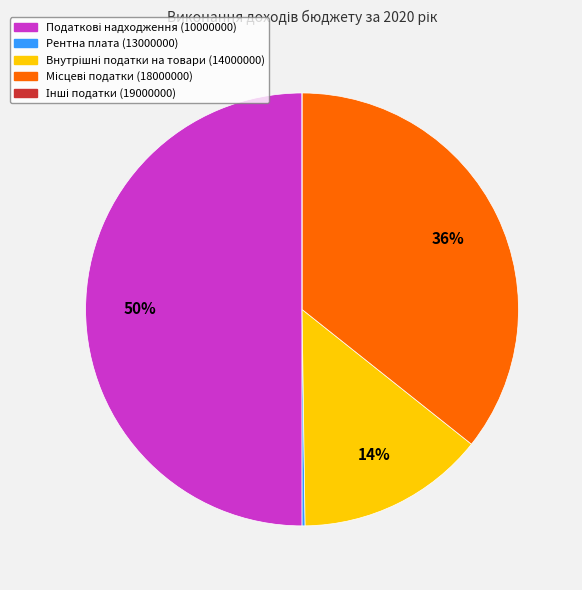

To the nearest percent, what is the average slice percentage?

20%